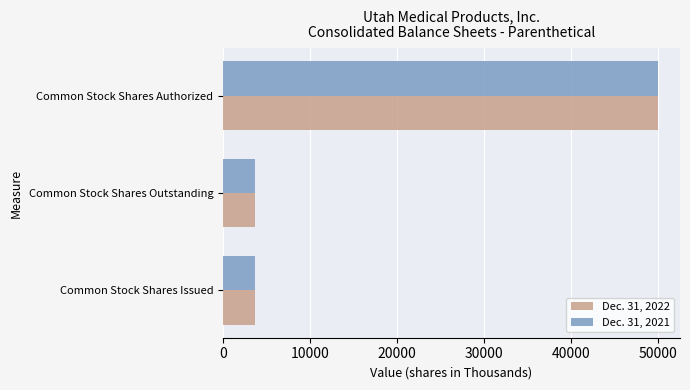

At which category is the sum across all series the highest?

Common Stock Shares Authorized